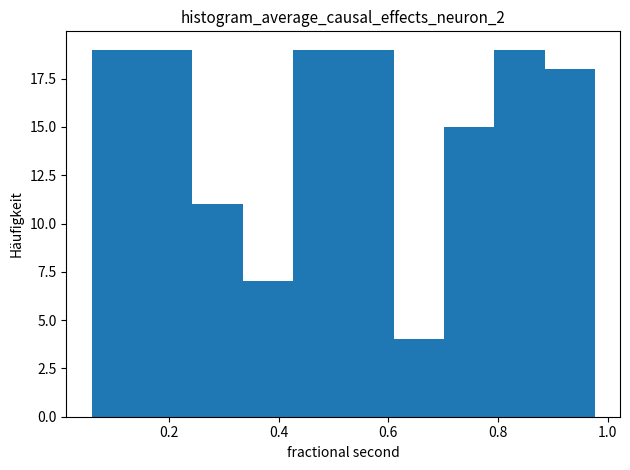

Reading left to right, transcribe this chart: for each bar, give the range it covers on the x-axis and its height. Neither the bar edges nor the heights are printed on the chart, so give them approximately, as read against the axes.

0.06 to 0.16: 19
0.16 to 0.24: 19
0.24 to 0.34: 11
0.34 to 0.42: 7
0.42 to 0.52: 19
0.52 to 0.60: 19
0.60 to 0.70: 4
0.70 to 0.80: 15
0.80 to 0.88: 19
0.88 to 0.98: 18